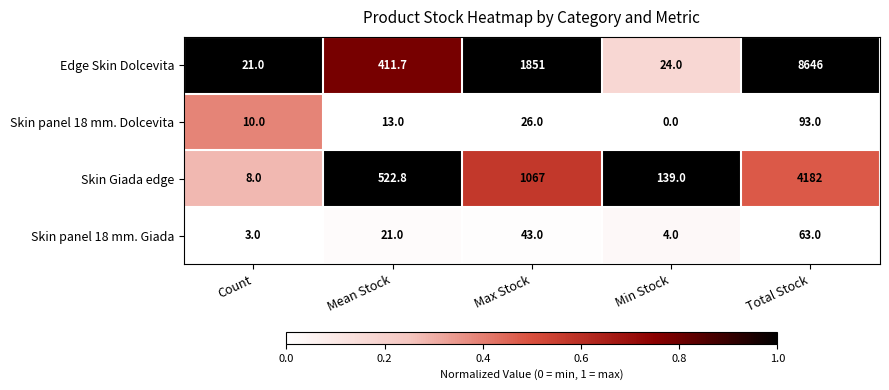

At which label is Skin Giada edge closest to 2095?

Max Stock